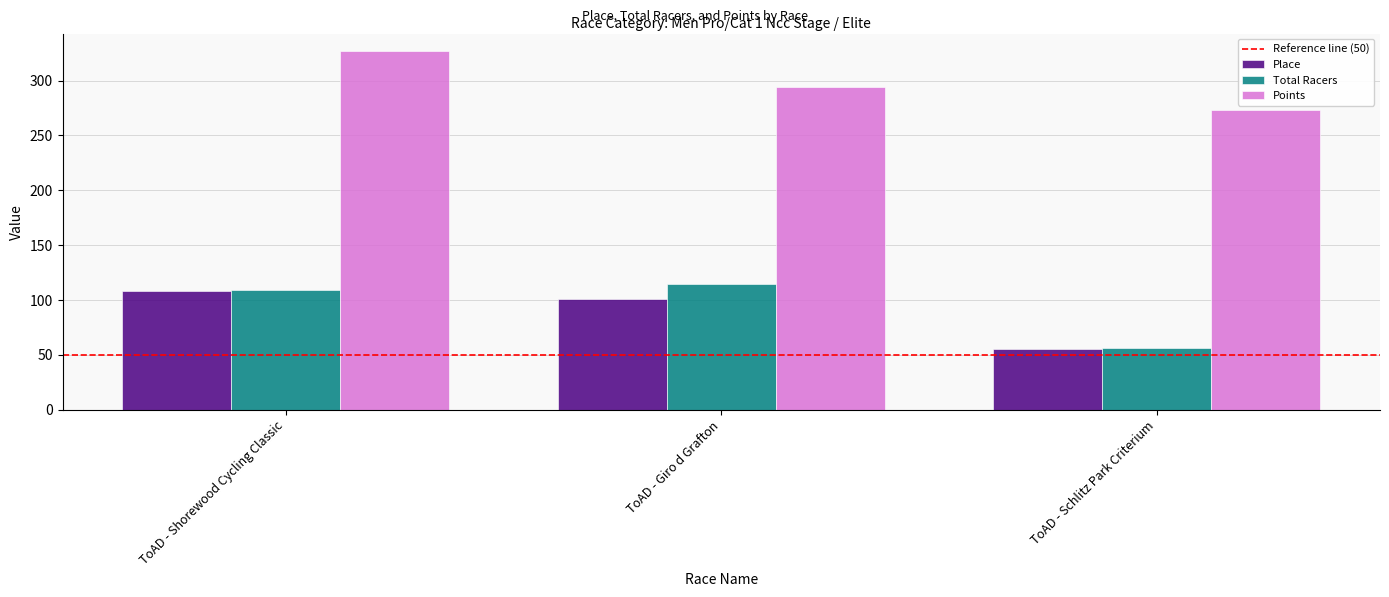

The Place series shows 97.4 at ToAD - Schlitz Park Criterium. True or false?

False